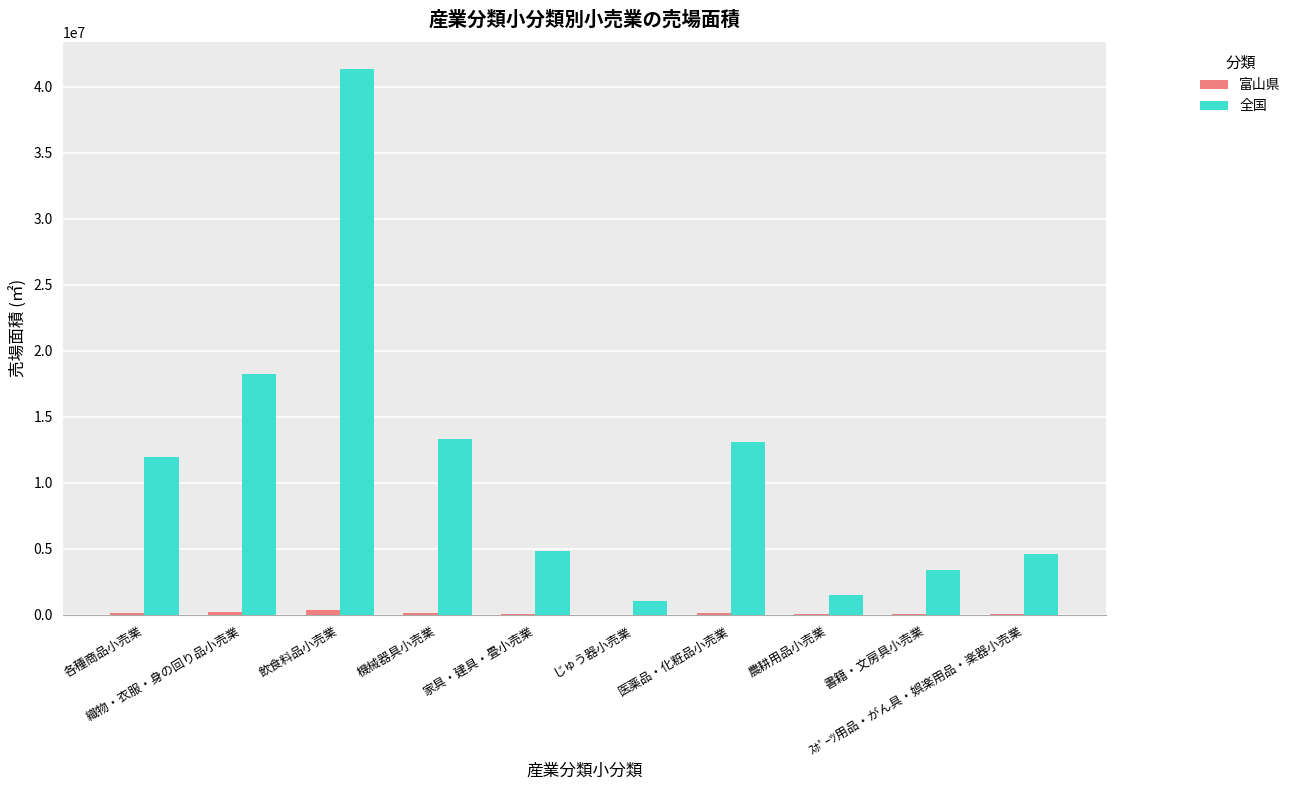

What is the highest value of the 全国 series?

41323565